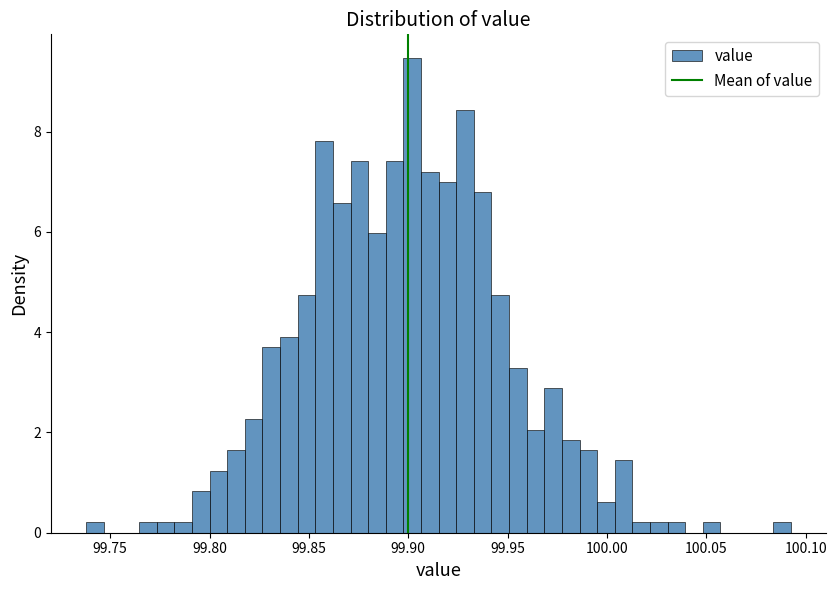

Read against the x-axis, roughly where is the centre of the tallest bar?

99.900